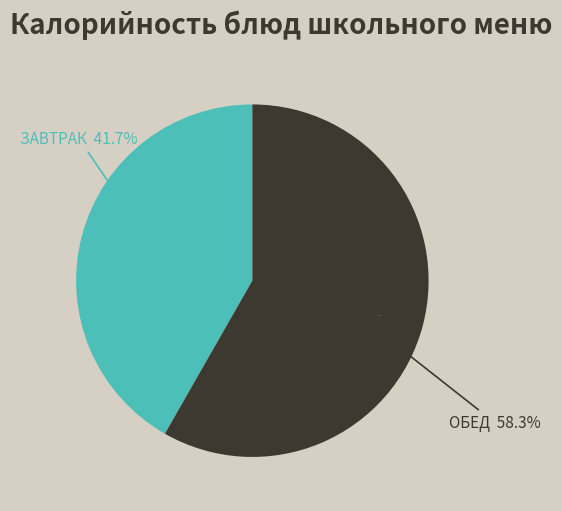

True or false: Хлеб пшеничный (завтрак) accounts for 12% of the total.

False